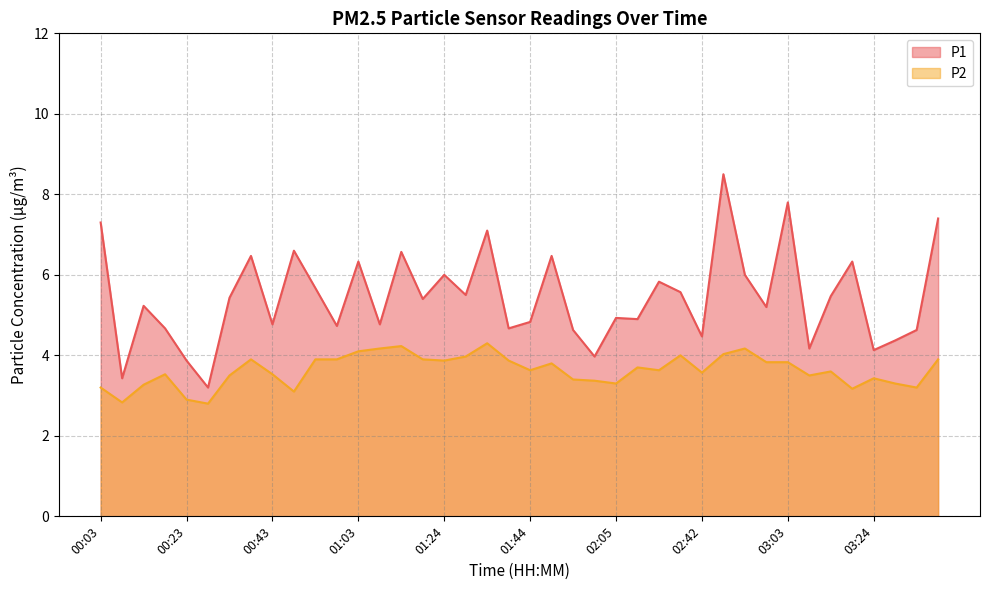

Is the value of P2 at 01:54 greater than the value of P1 at 01:34?

No